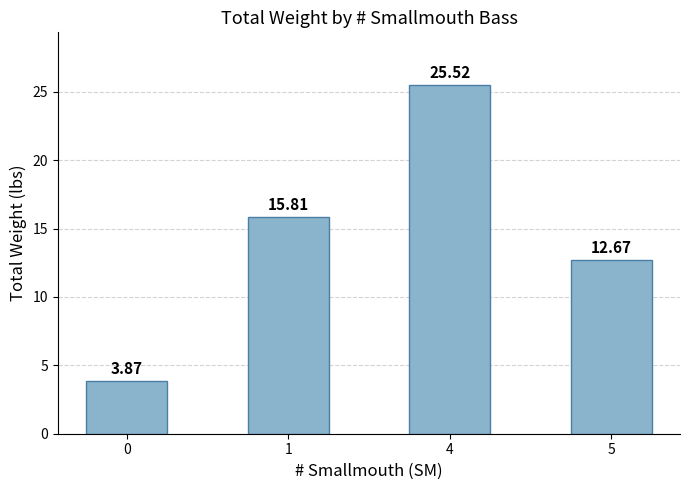

Rank the categories by value from lowest to highest.

0, 5, 1, 4